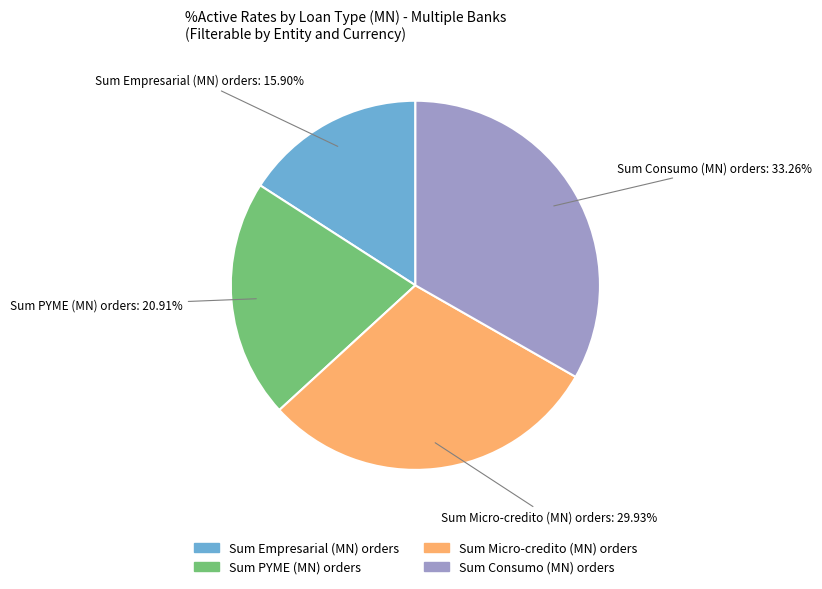

Is there a majority slice in this chart?

No